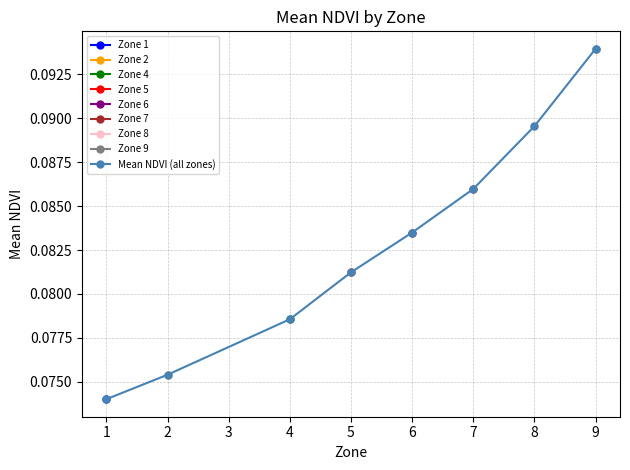

How many Mean NDVI (all zones) values are between 0 and 1?

8